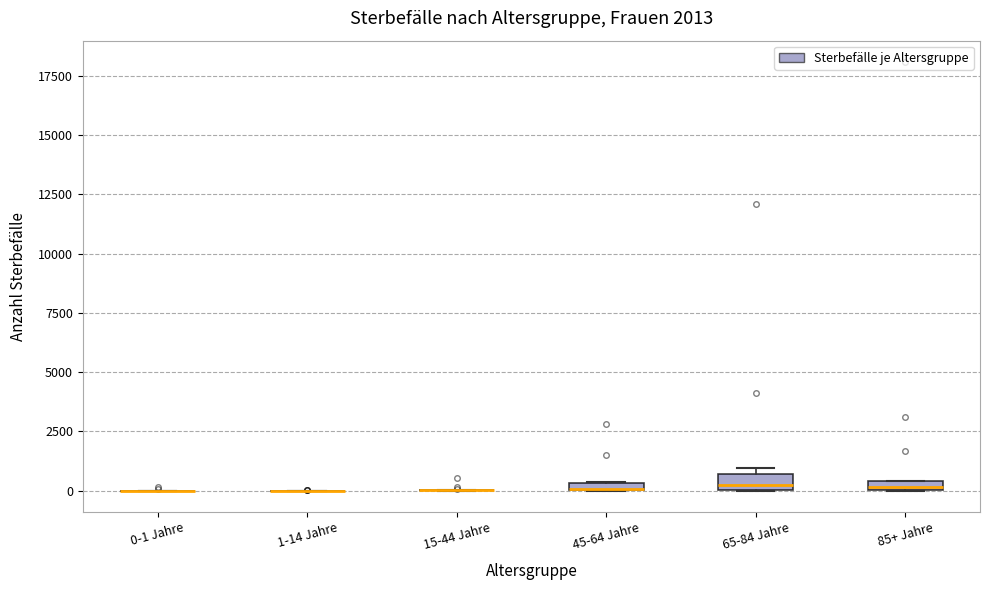

Where is the lower edge of the box for 45-64 Jahre on the y-axis? The values are not printed on the chart, so give them approximately, as read against the axis.

0